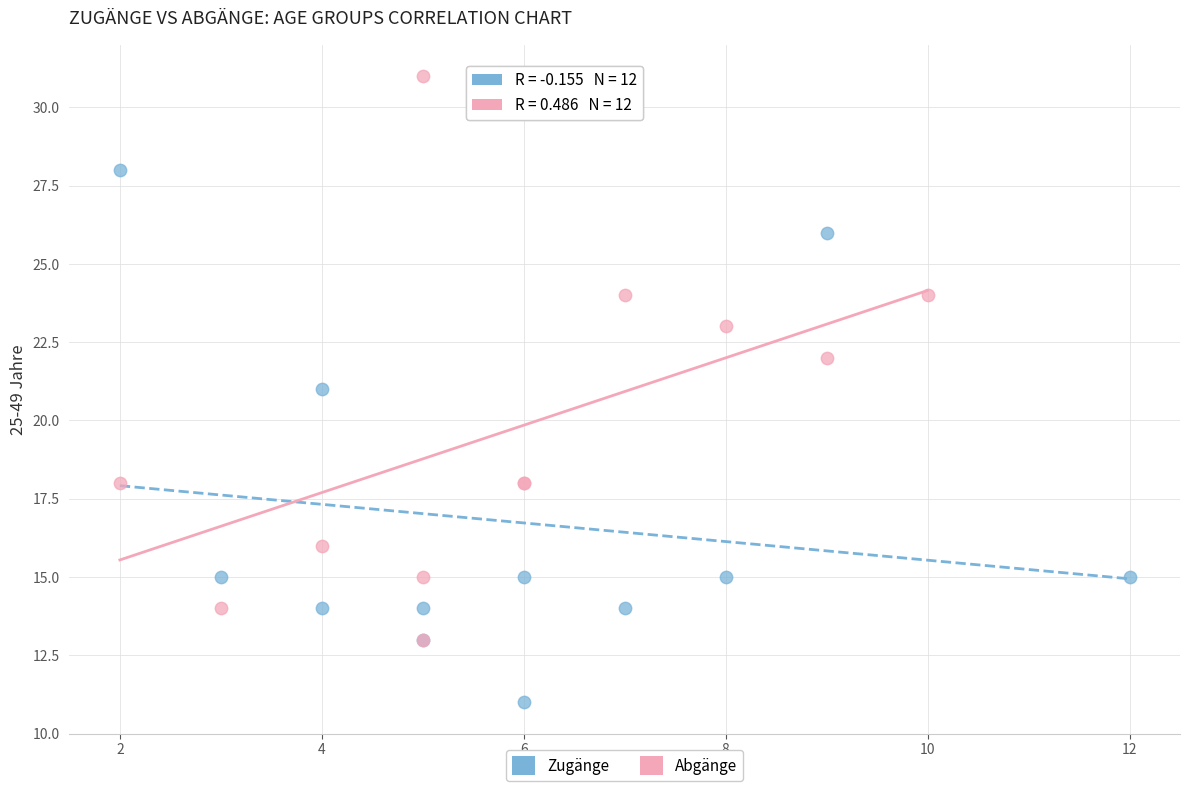

Which series contains the highest Y value?

Abgänge